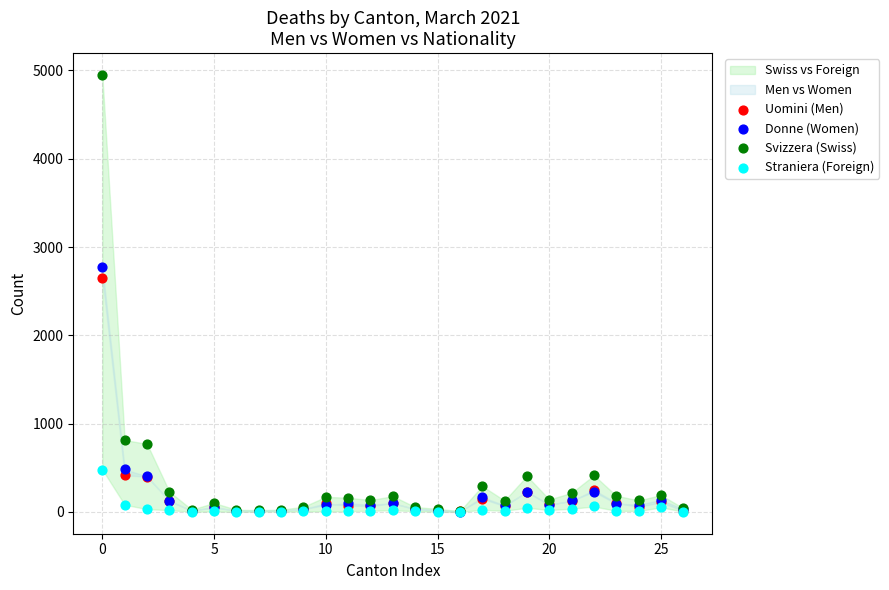

Across all series, what Y value is closest to 2474?

2652